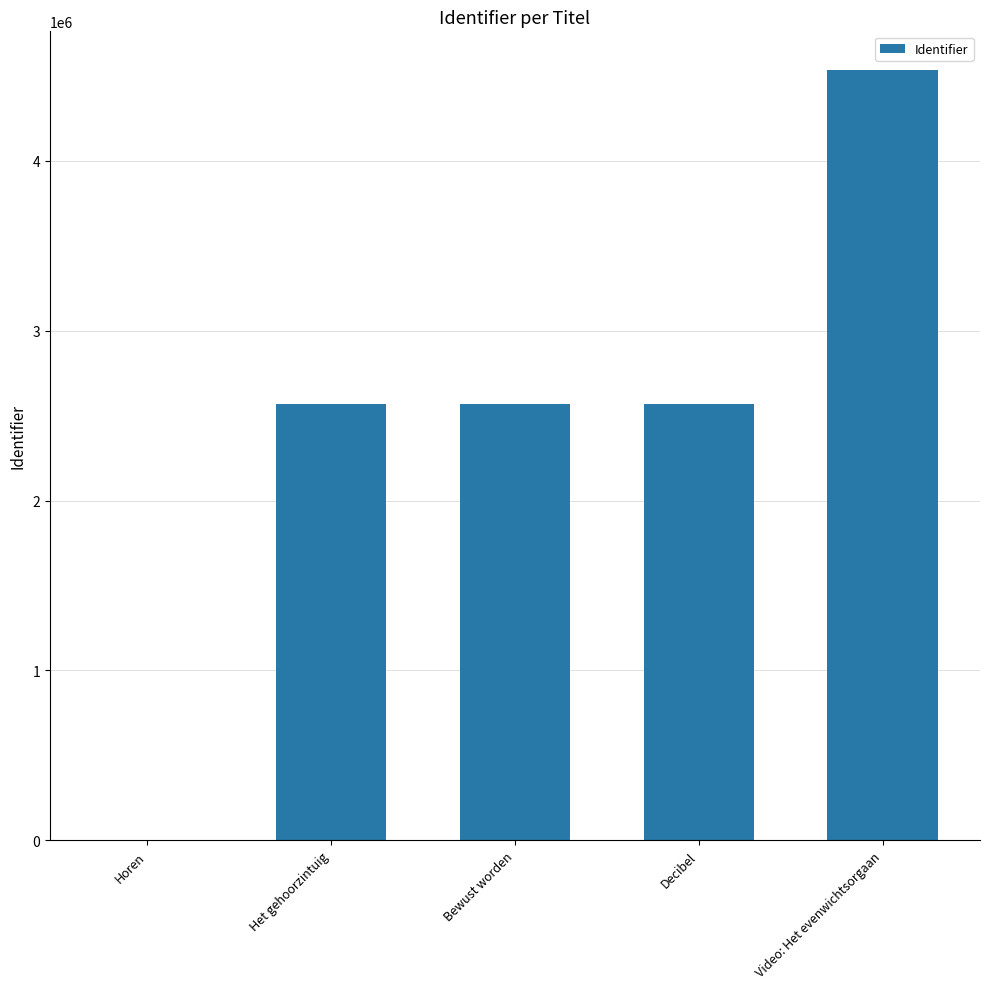

What is the sum of all values?

12240509